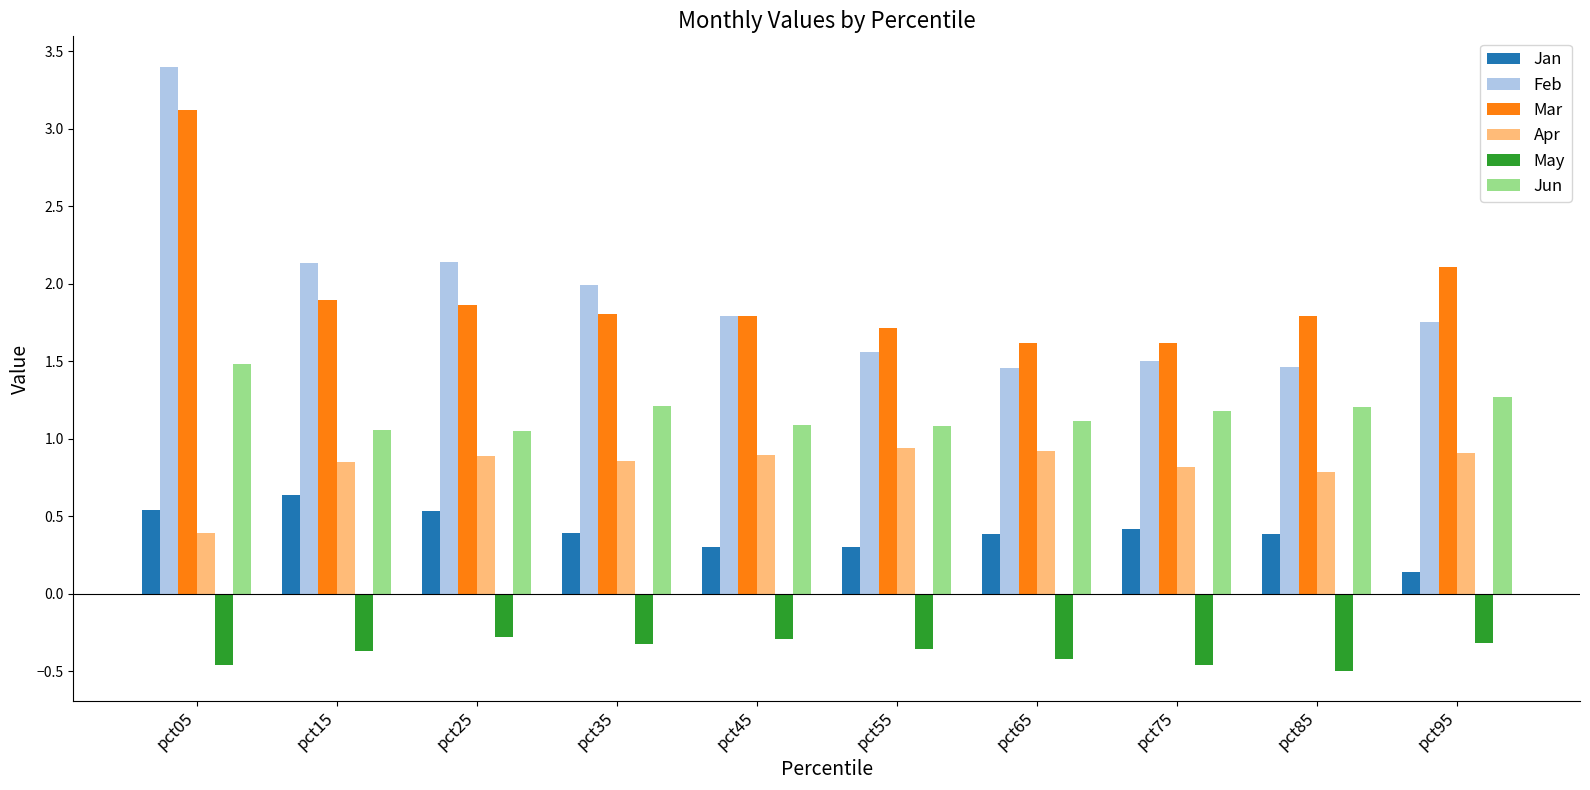

What value does the May series have at pct15?

-0.4